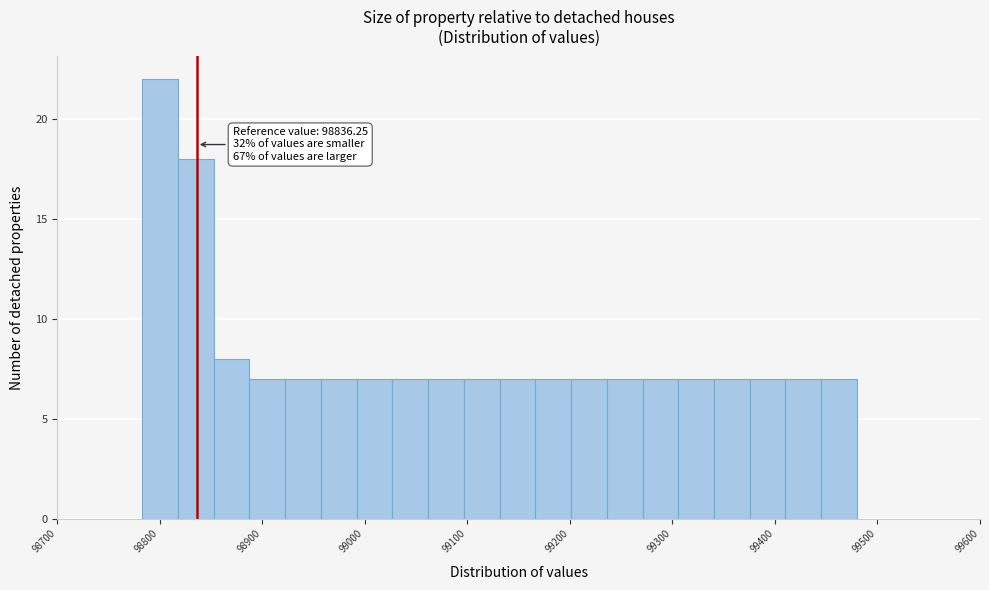

Read against the x-axis, roughly where is the centre of the tallest bar?

98800